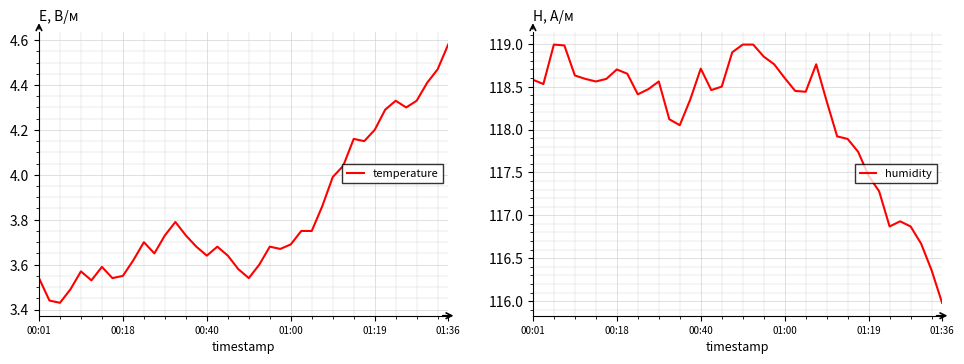

The humidity series shows 81.7 at 01:19. True or false?

False